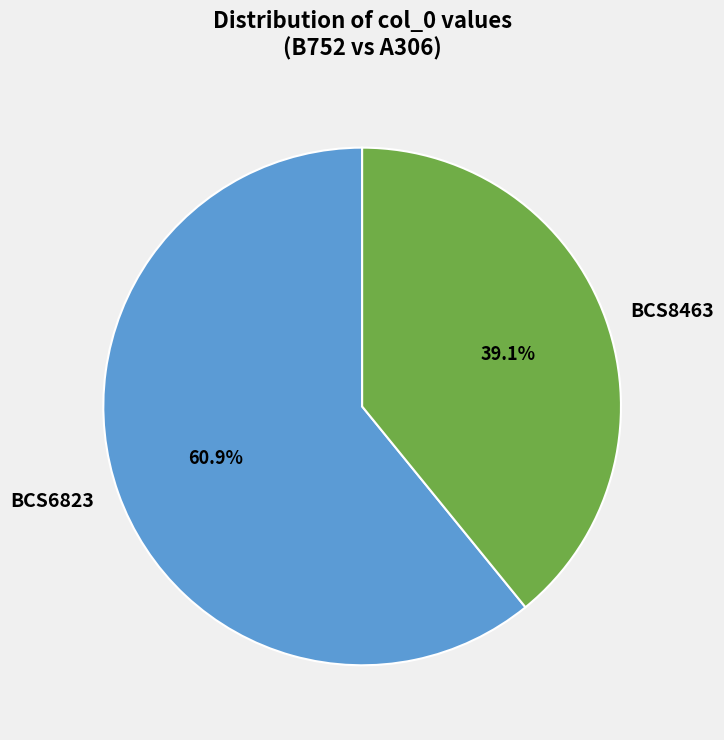

Between BCS6823 and BCS8463, which is larger?

BCS6823